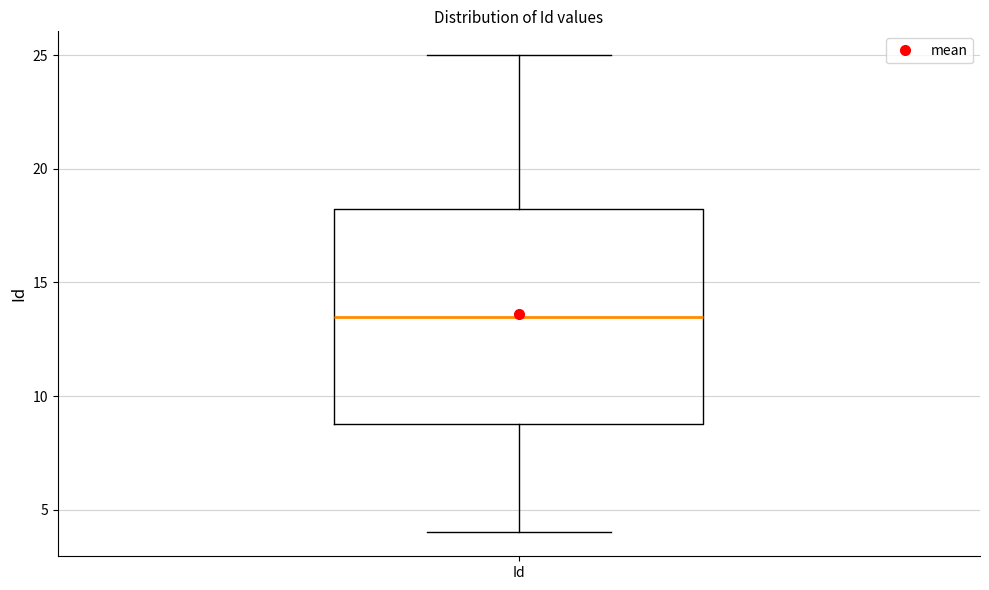

Transcribe this box plot: give where the median line is, the range the box spans, and where the two whiskers end, as read against the y-axis. The values are not printed on the chart, so give them approximately, as read against the axis.

median 13.5, box 9.0 to 18.5, whiskers 4.0 to 25.0